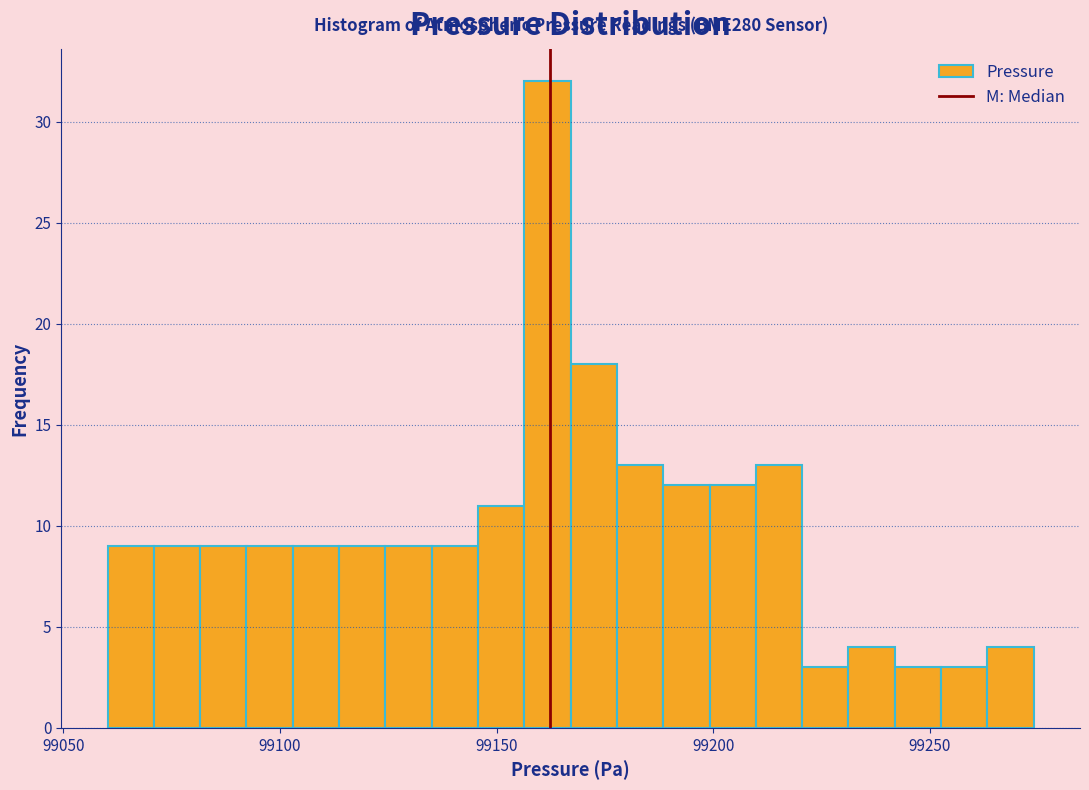

Read against the x-axis, roughly where is the centre of the tallest bar?

99160